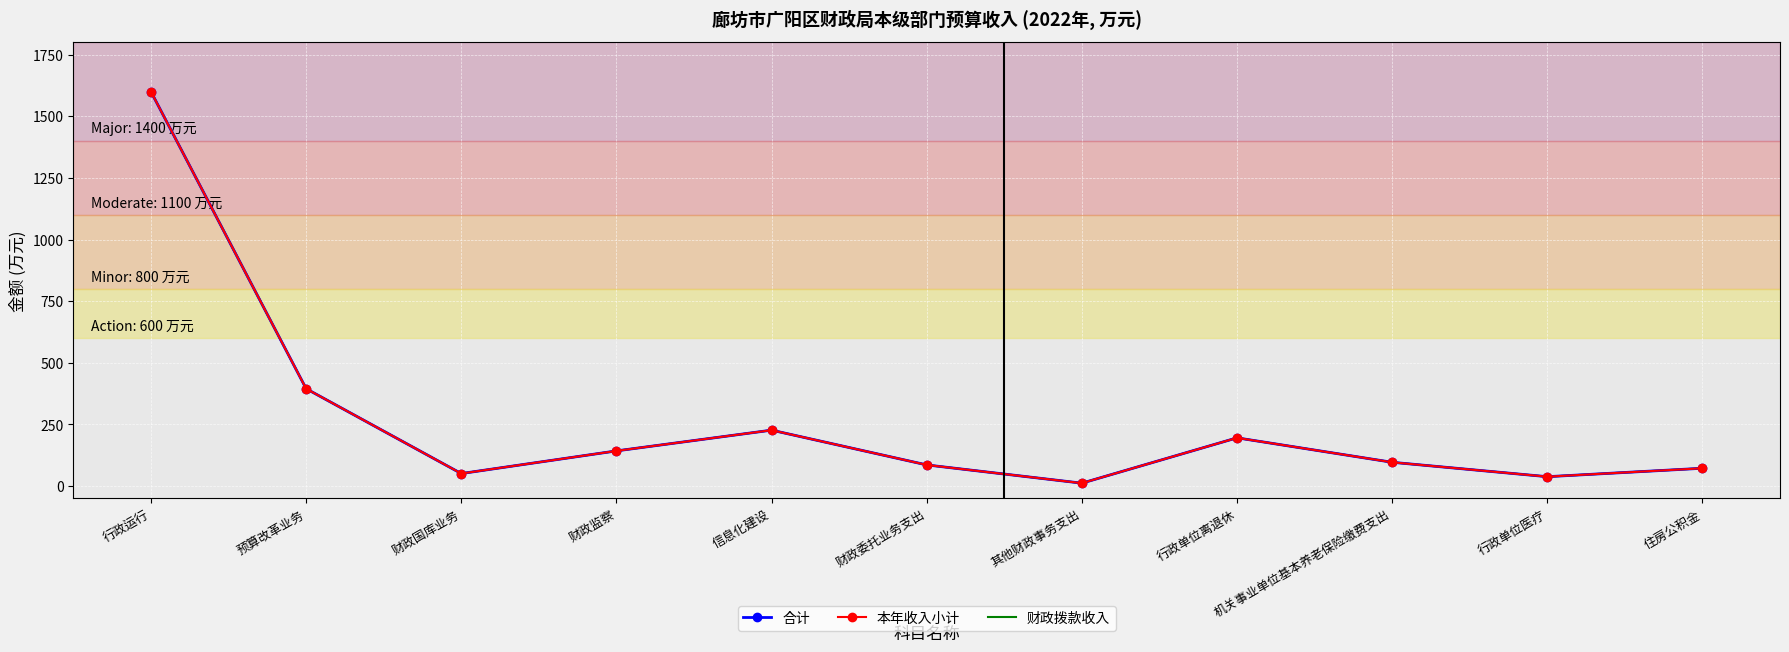

List the series in order of their peak value, highest first.

合计, 本年收入小计, 财政拨款收入